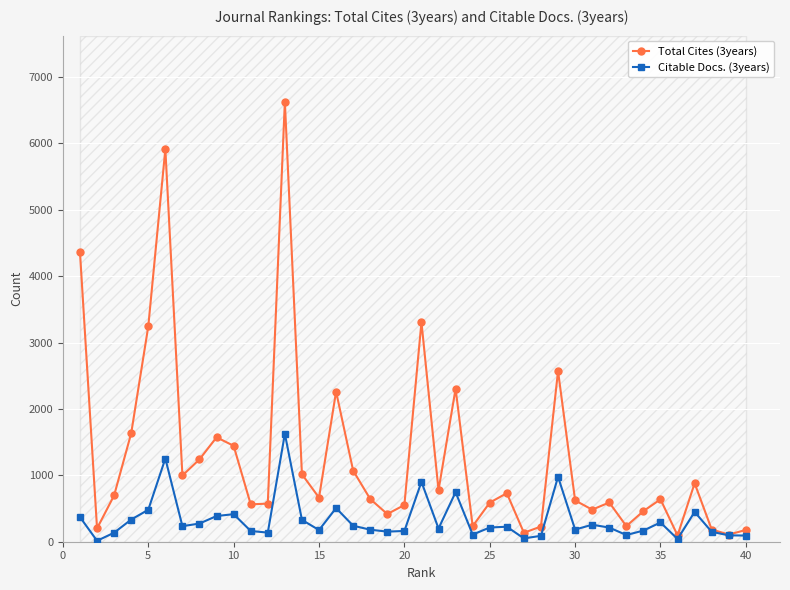

The value of Citable Docs. (3years) at 20 is 162. True or false?

True